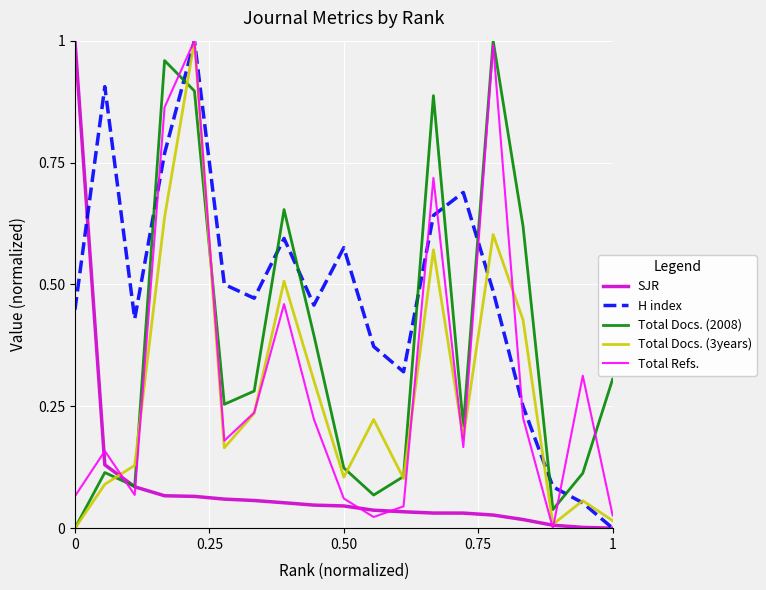

Which series has the largest total across all categories?

H index